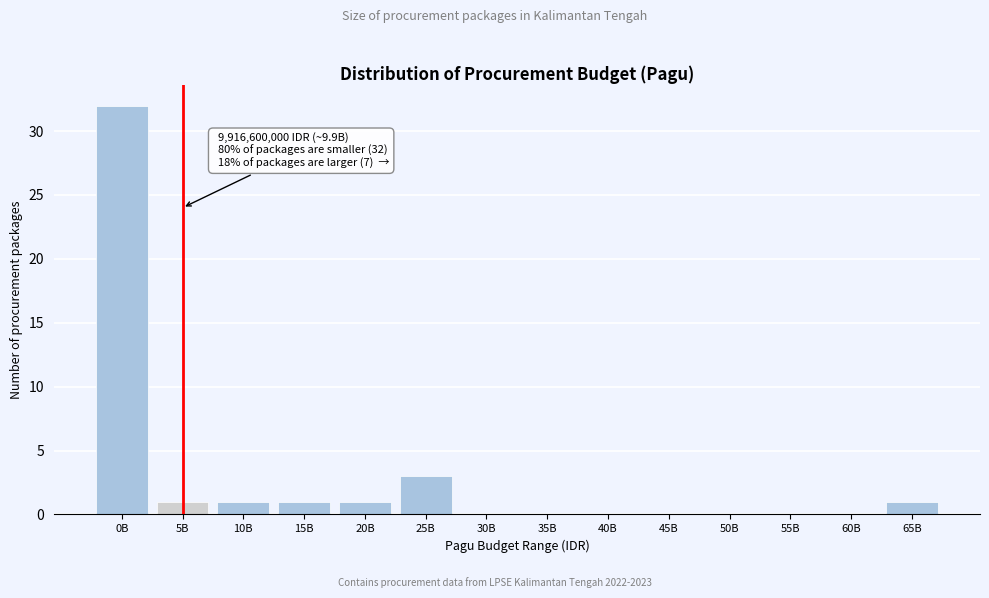

Reading left to right, transcribe all the data shown in this chart.

0B=32	5B=1	10B=1	15B=1	20B=1	25B=3	30B=0	35B=0	40B=0	45B=0	50B=0	55B=0	60B=0	65B=1